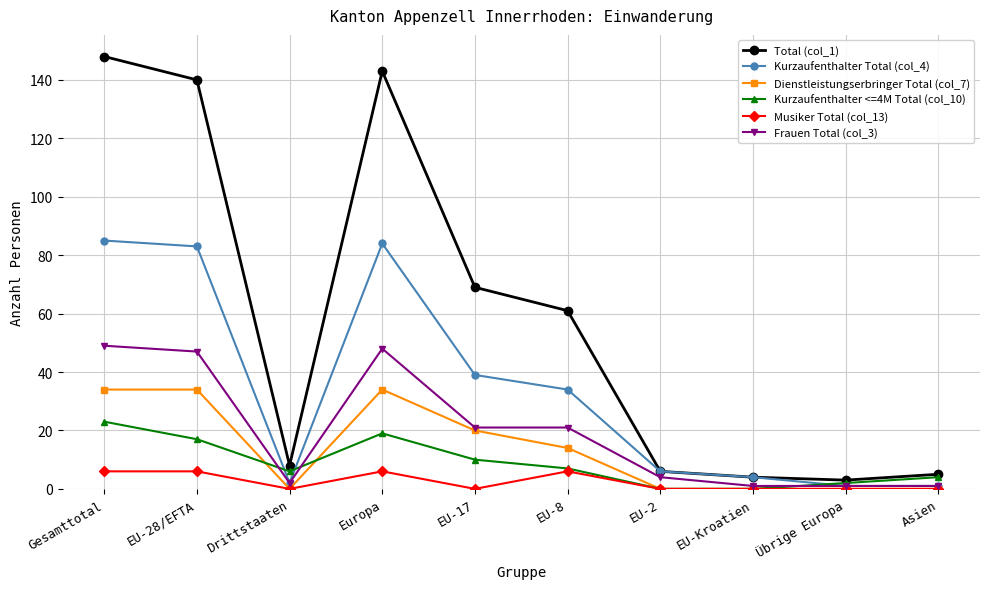

Rank the series by their maximum value, from lowest to highest.

Musiker Total (col_13), Kurzaufenthalter <=4M Total (col_10), Dienstleistungserbringer Total (col_7), Frauen Total (col_3), Kurzaufenthalter Total (col_4), Total (col_1)